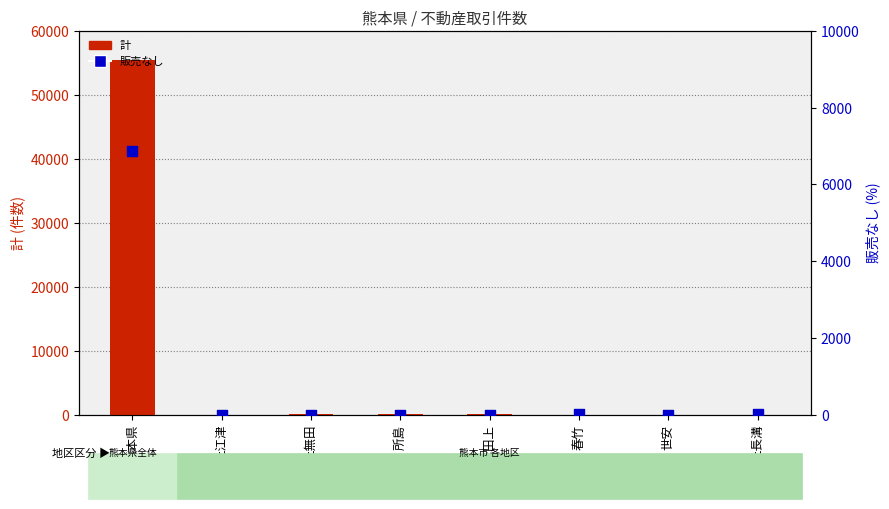

At which category is the sum across all series the highest?

熊本県